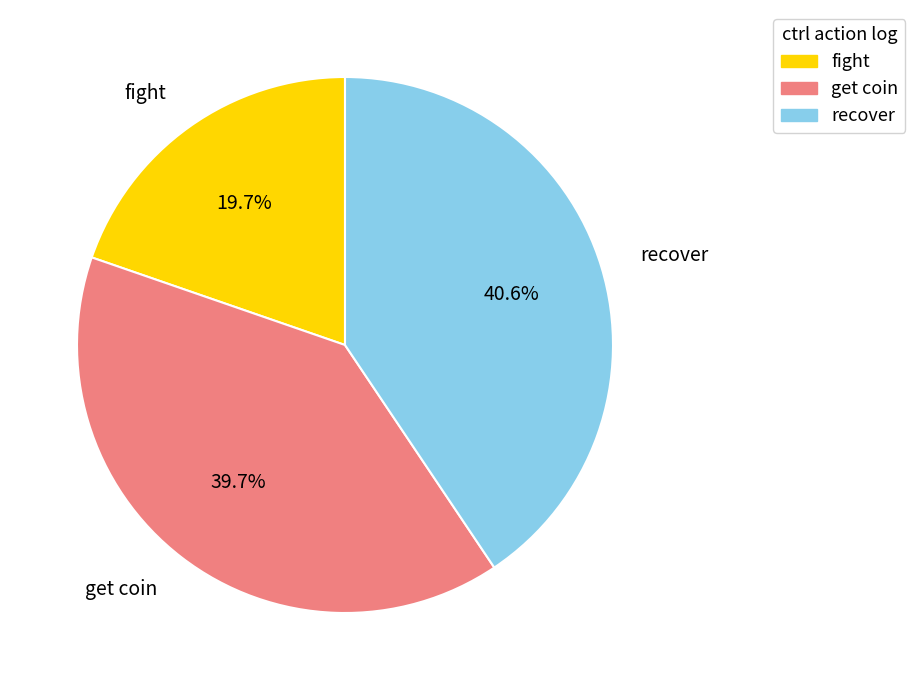

To the nearest percent, what is the average slice percentage?

33%